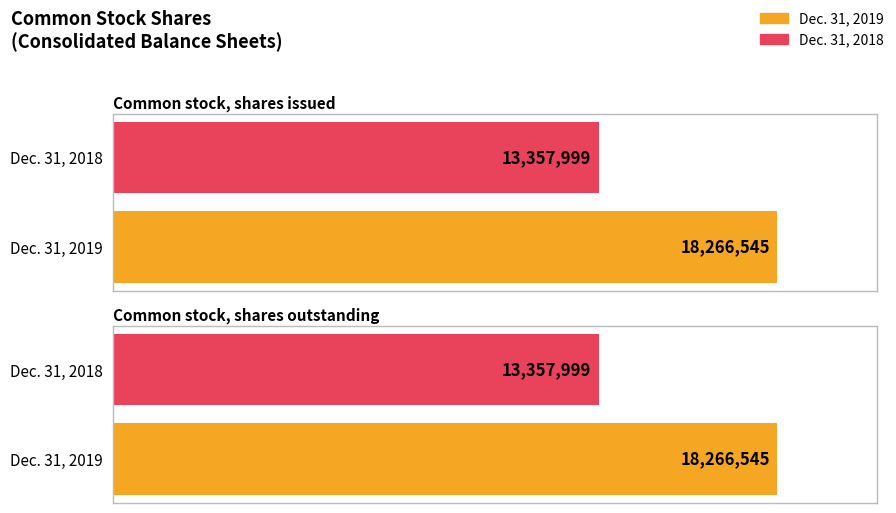

At how many categories does at least one series exceed 17367056?

1